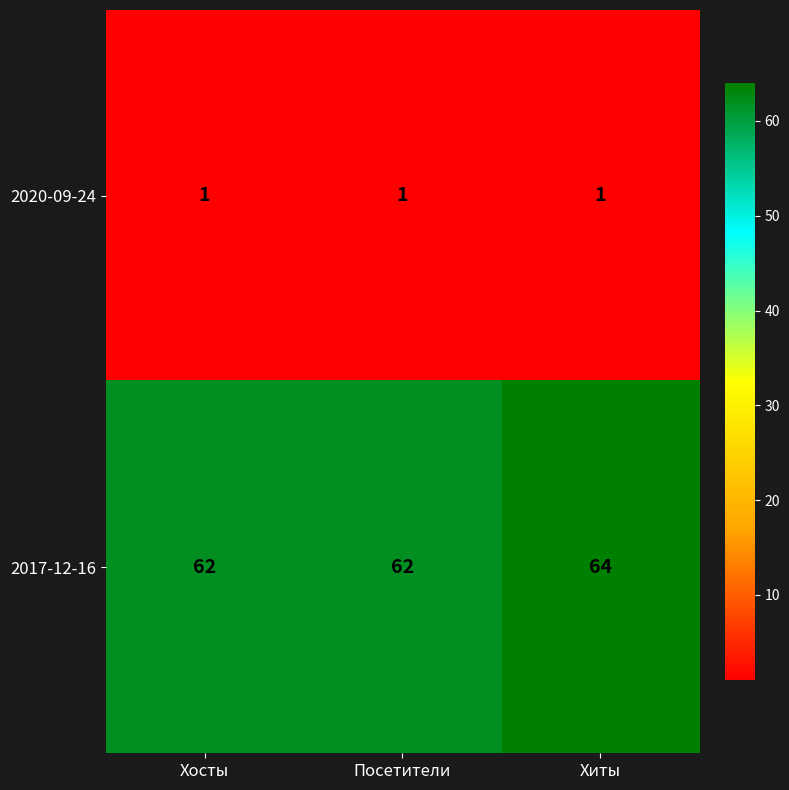

True or false: 2020-09-24 has a value of 1 at Хиты.

True